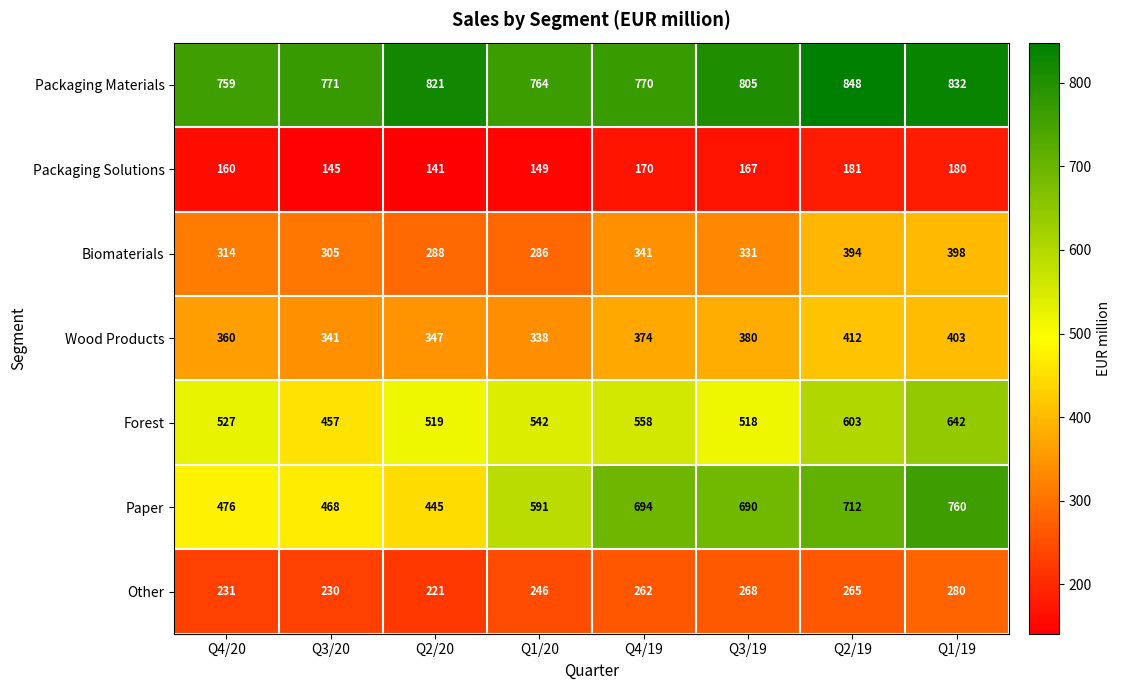

What is the average value of the Packaging Solutions series?

162